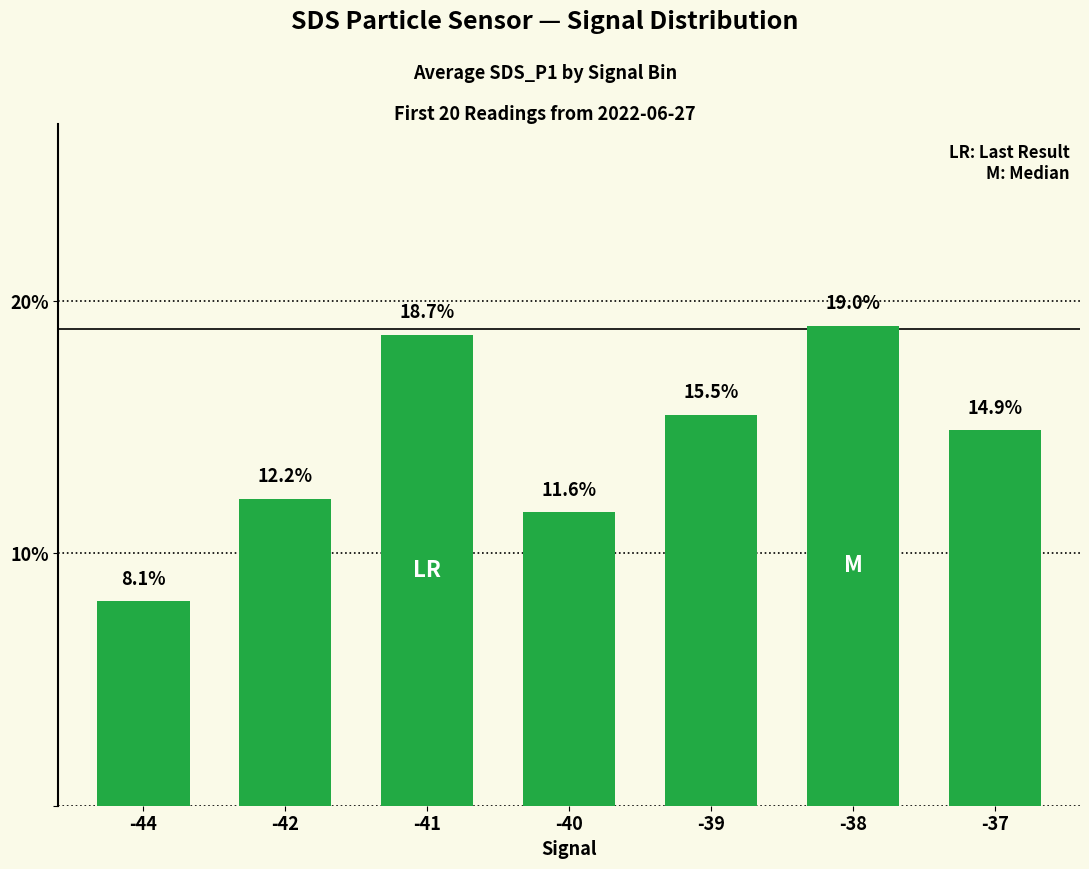

Rank the categories by value from lowest to highest.

-44, -40, -42, -37, -39, -41, -38